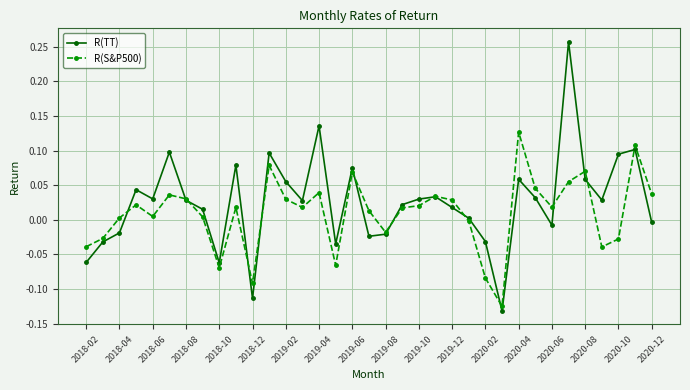

Which series has the widest spread of values?

R(TT)